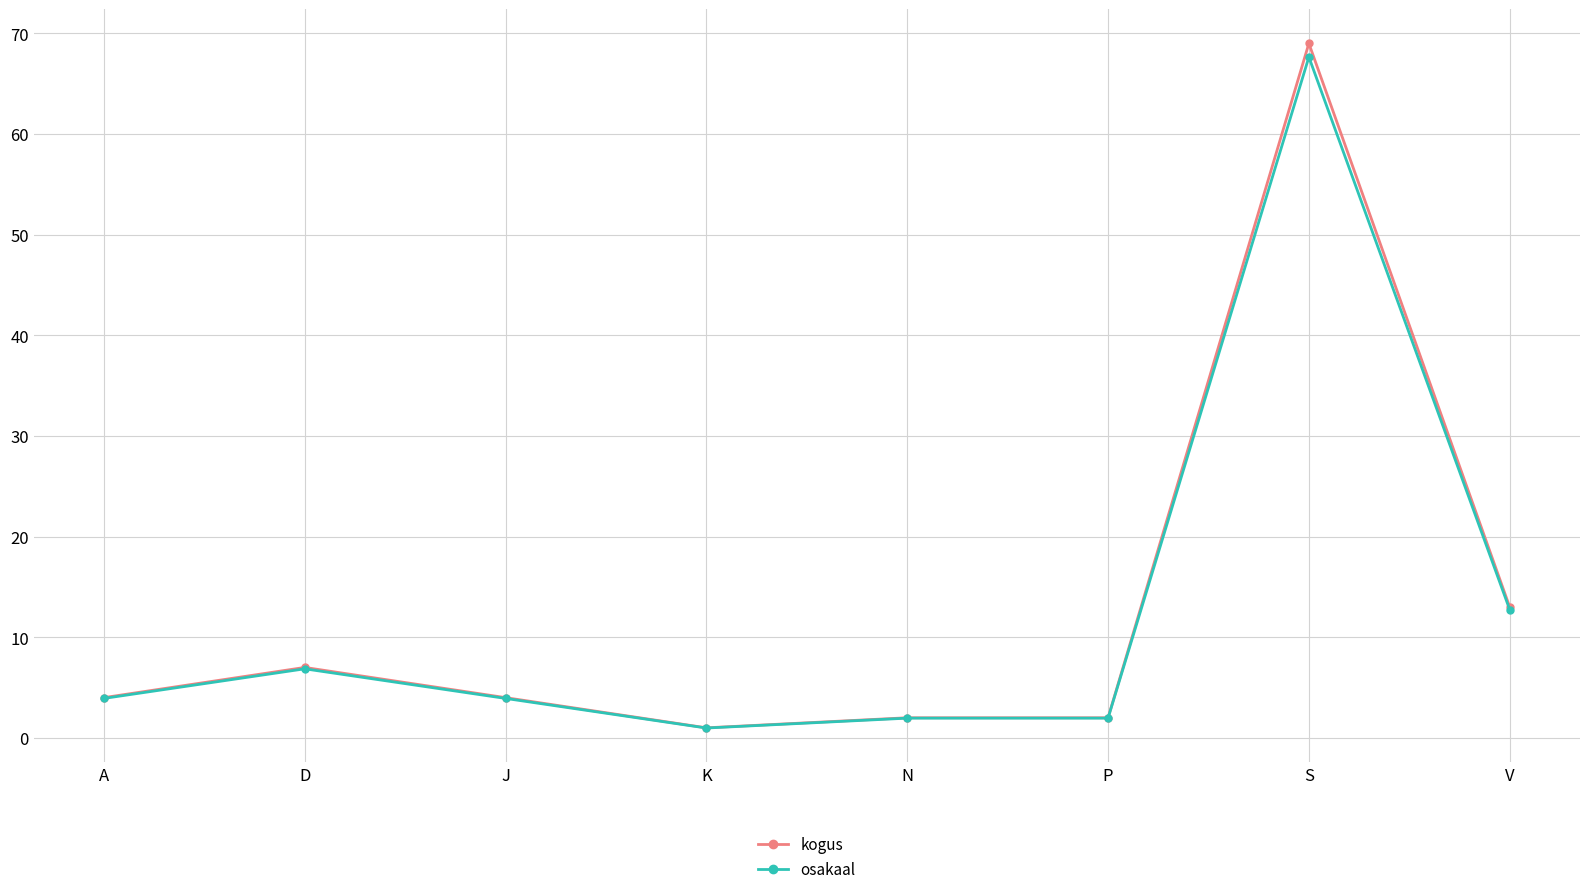

What is the difference between the osakaal values at N and J?

2.0